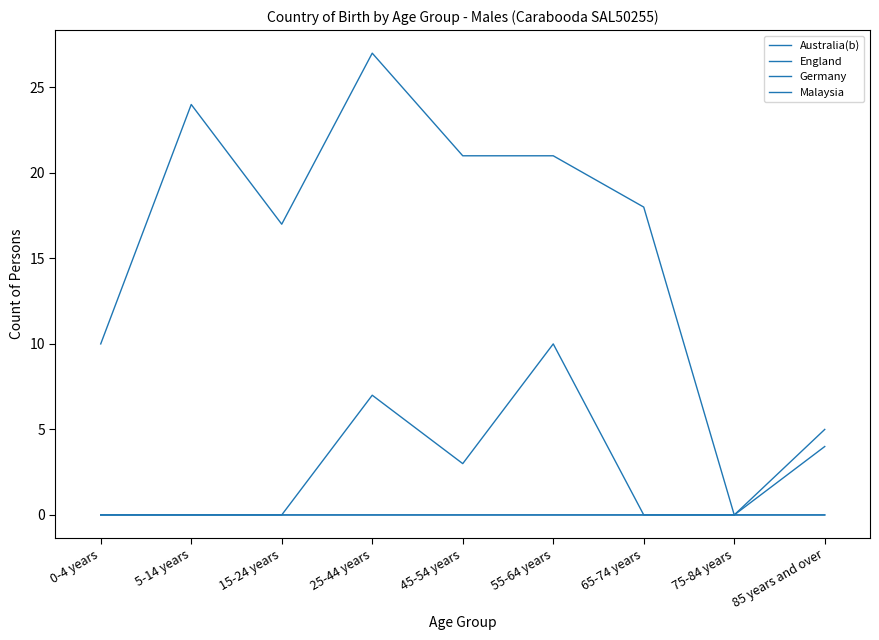

List the series in order of their peak value, lowest first.

Malaysia, Germany, England, Australia(b)